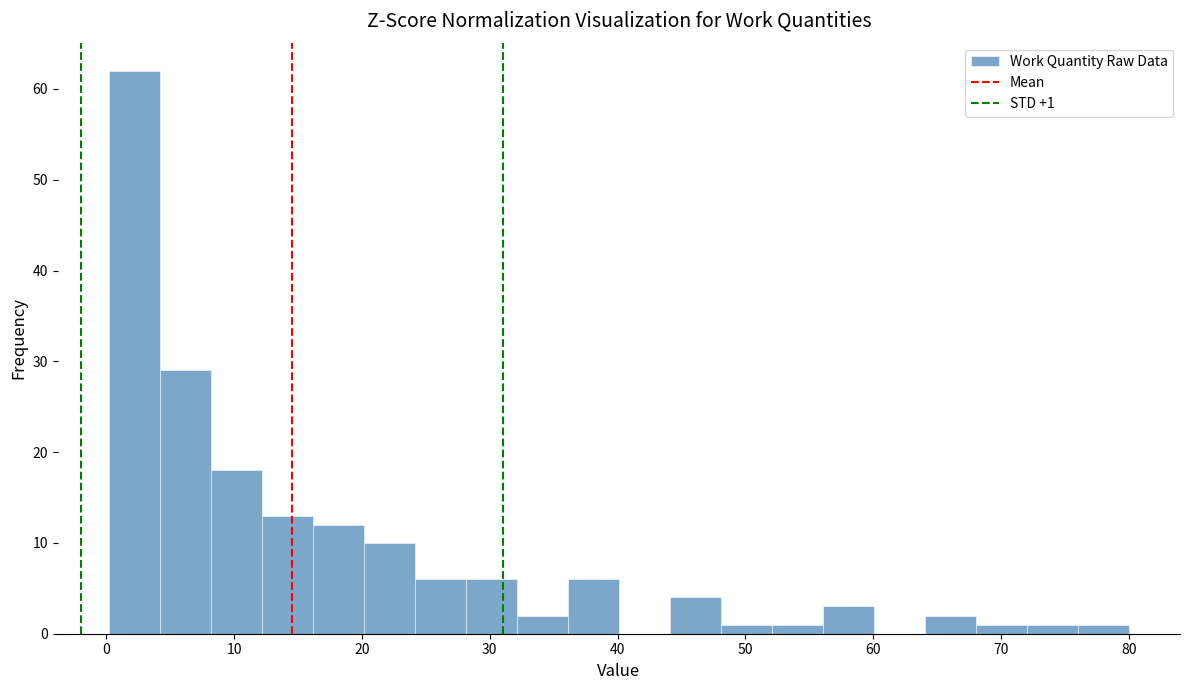

Around what value on the x-axis is the tallest bar? Give the approximate position of its centre, as read against the axis.

2